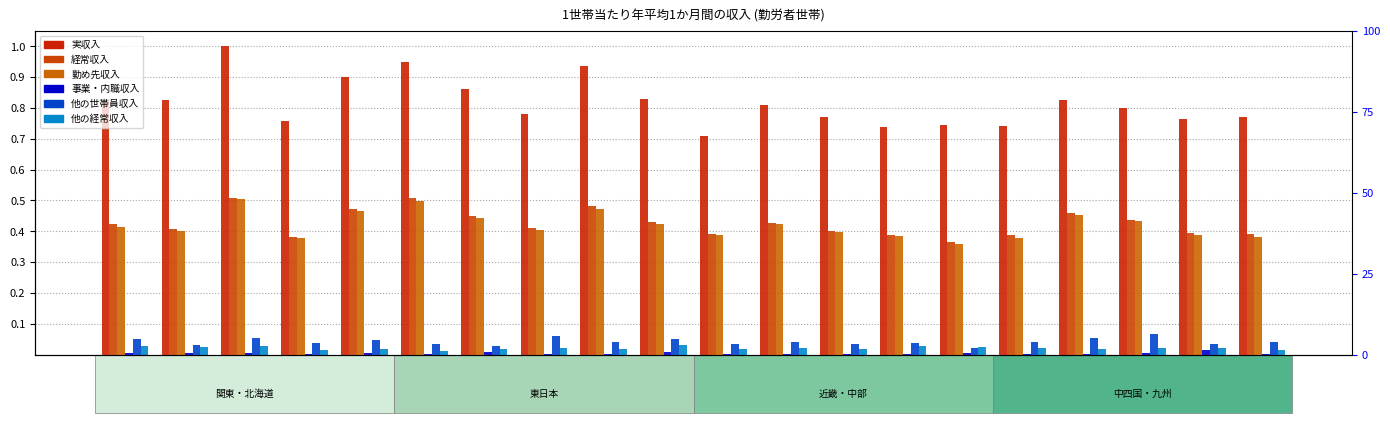

Read the 勤め先収入 value at 堺市.

0.4